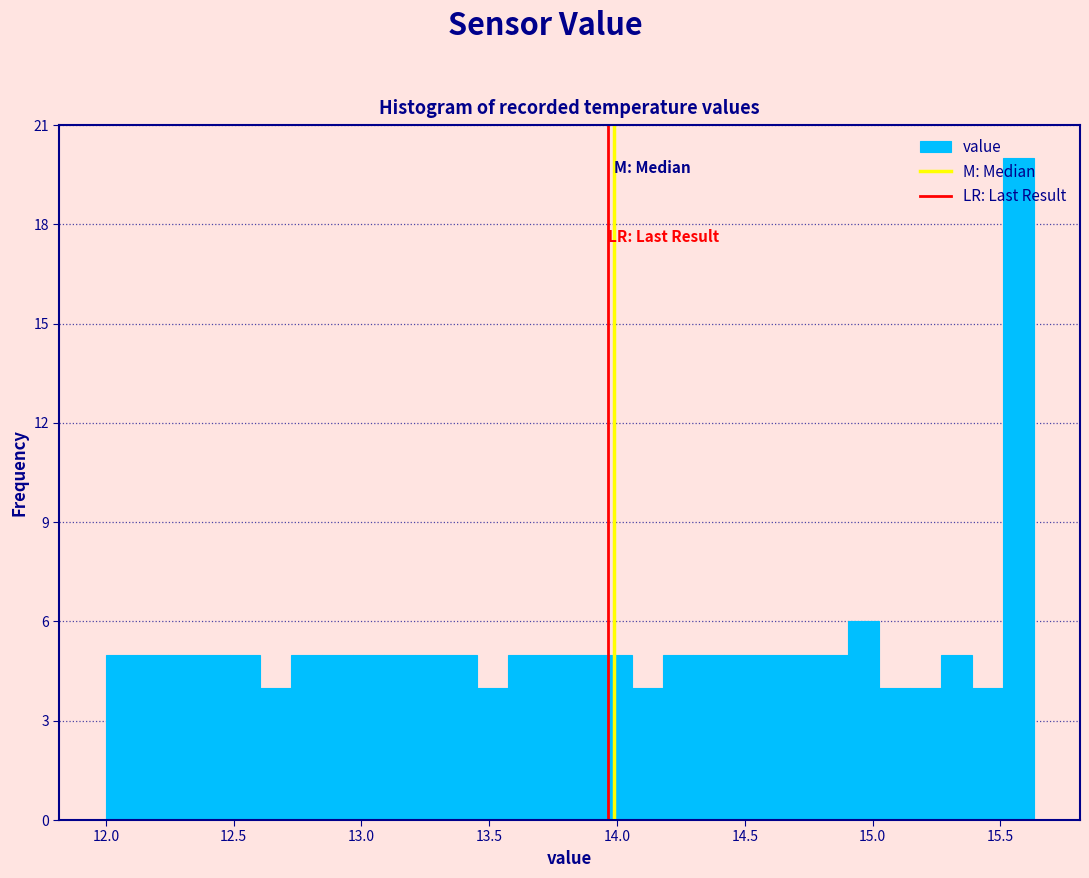

Around what value on the x-axis is the tallest bar? Give the approximate position of its centre, as read against the axis.

15.55